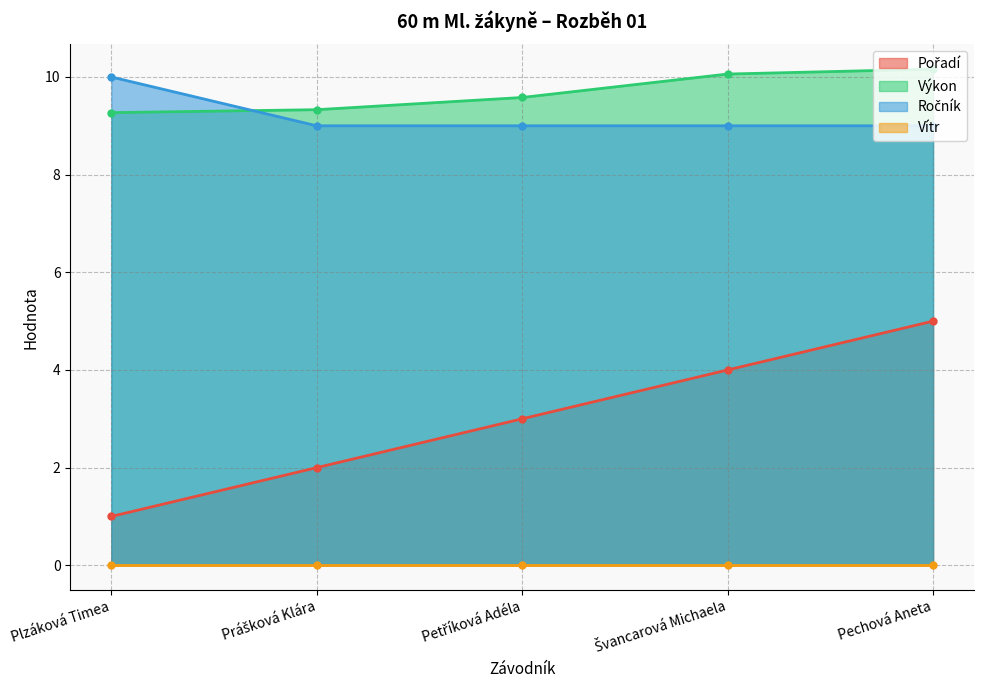

True or false: Ročník has a value of 9.0 at Petříková Adéla.

True